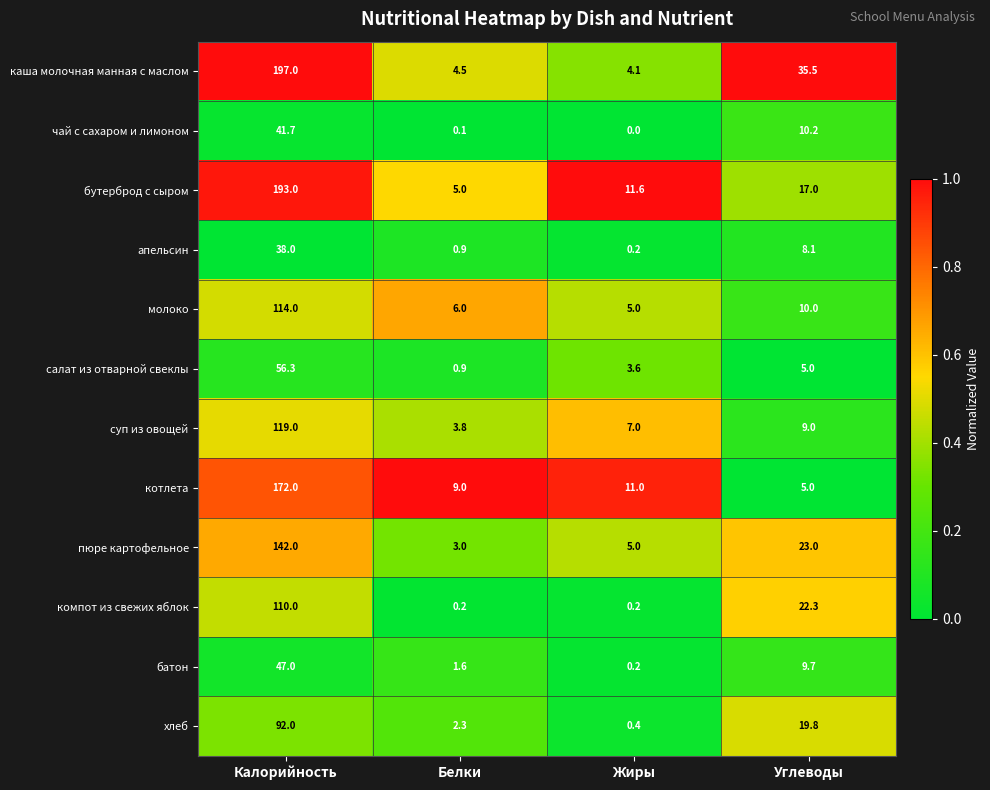

What is the sum of all хлеб values?

114.5